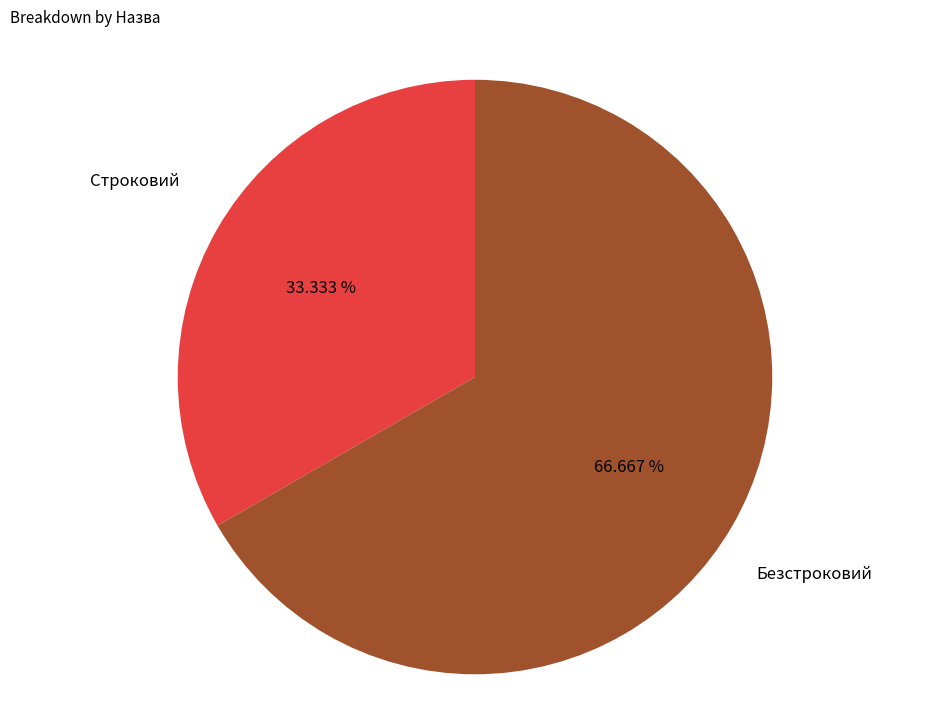

To the nearest percent, what is the difference between the largest and smallest slice percentages?

33%